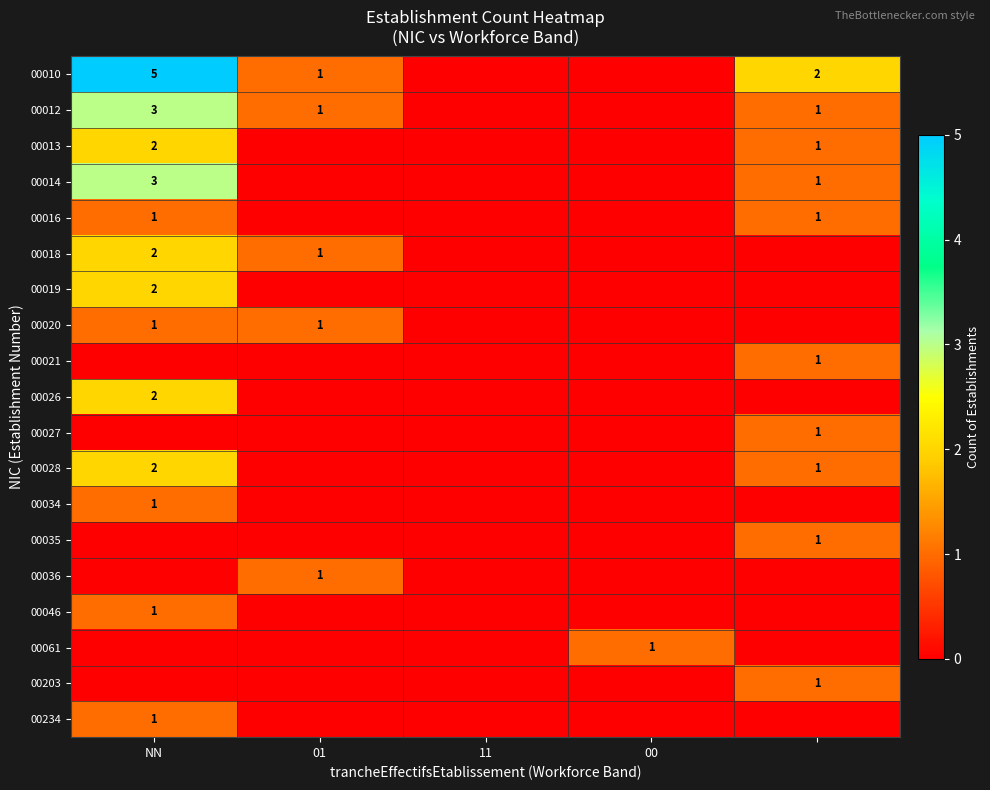

True or false: 00034 has a value of 1 at NN.

True